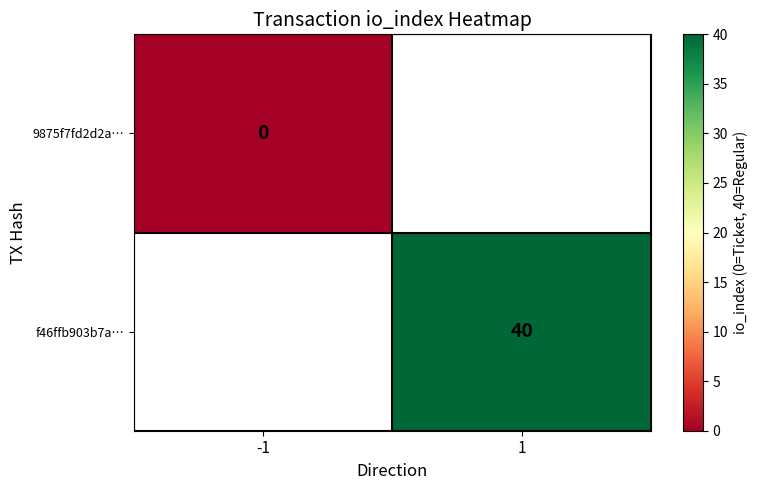

Is it true that f46ffb903b7a… equals 26.3 at 1?

False